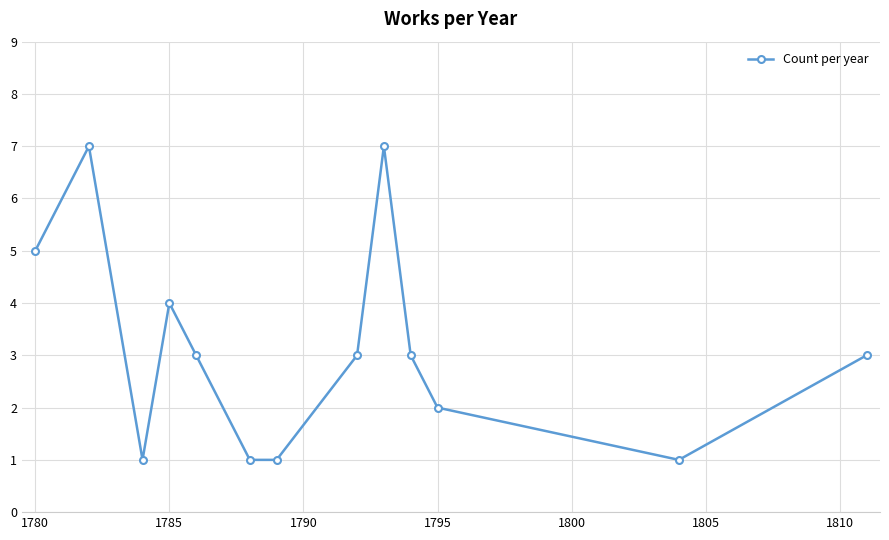

Does the chart display data point markers on the line(s)?

Yes